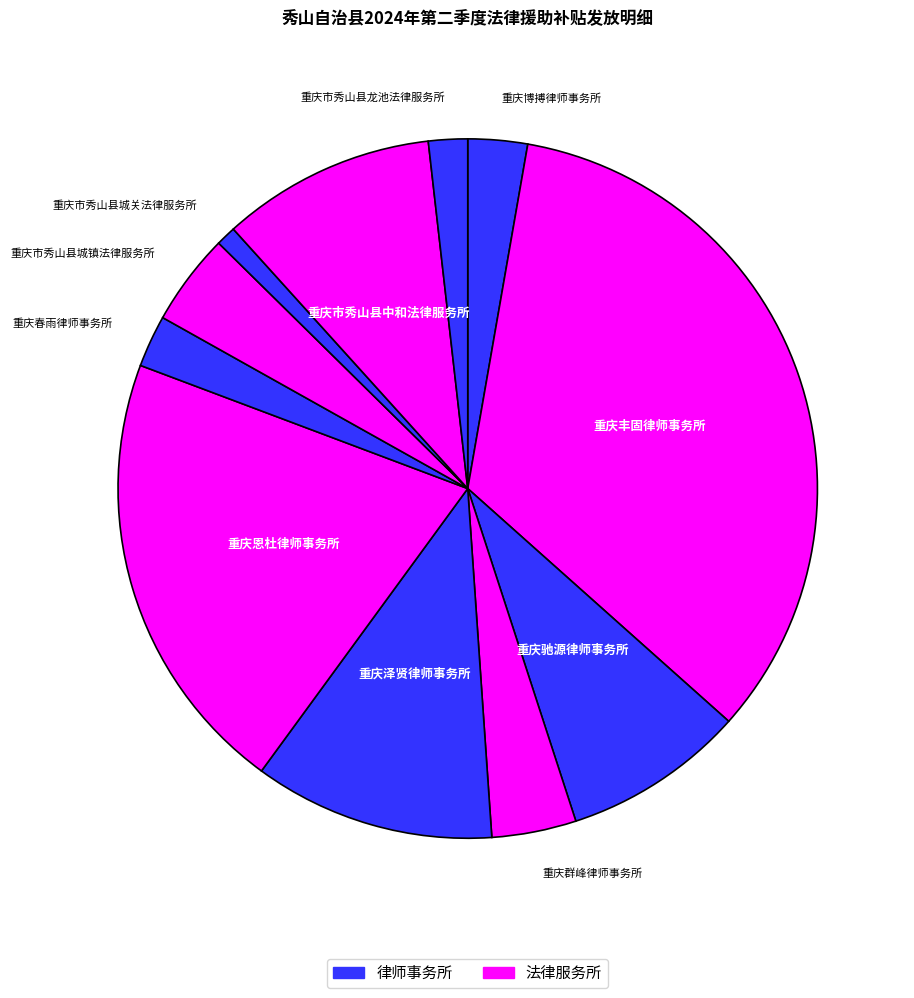

Does any single category account for the majority?

No